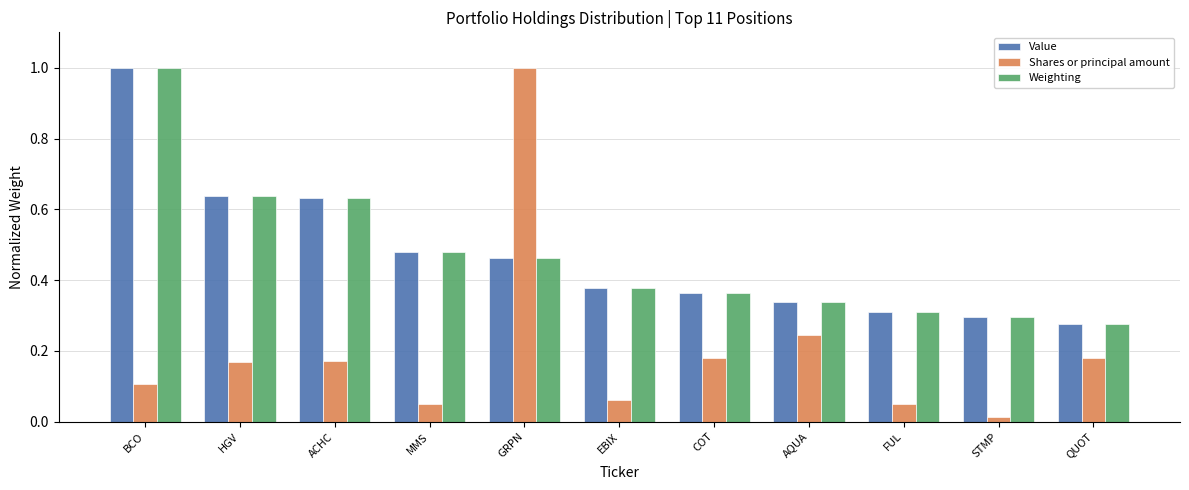

Which category has the highest value in the Value series?

BCO